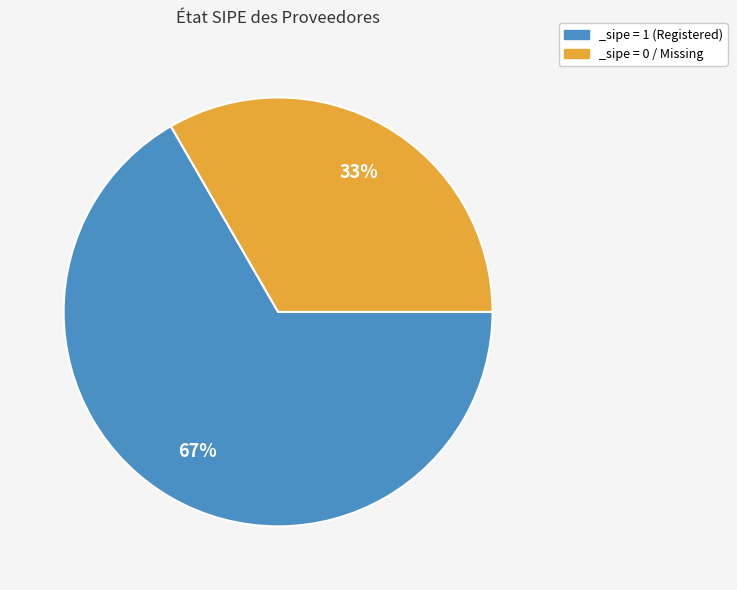

What is the smallest slice in the pie chart?

_sipe = 0 / Missing